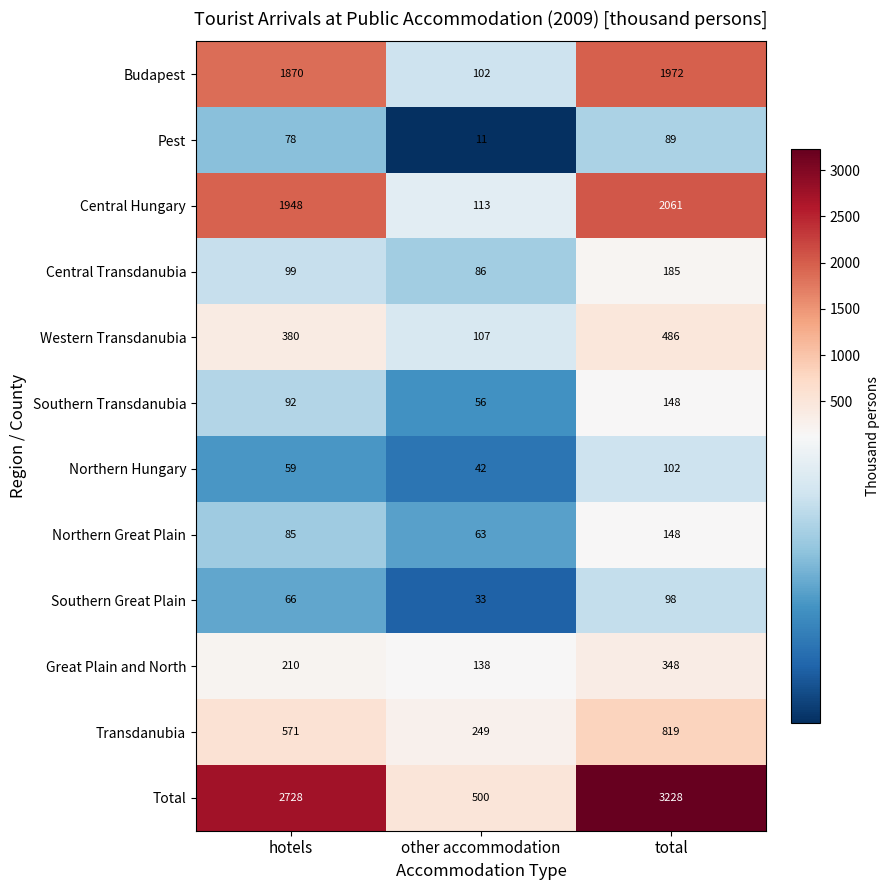

Which category has the highest value across all series?

total